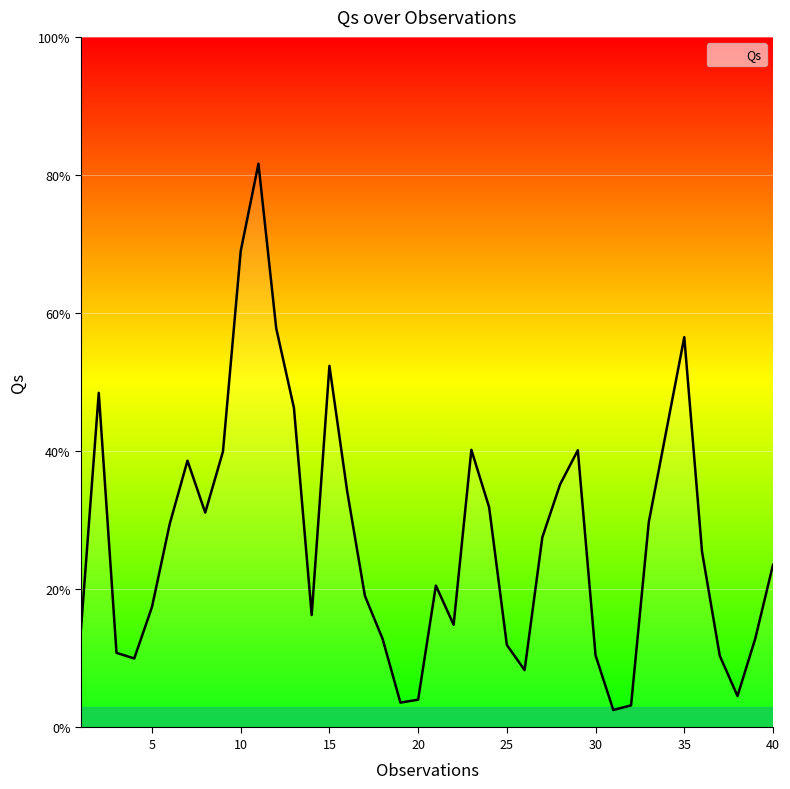

What is the maximum value shown in the chart?

81.6